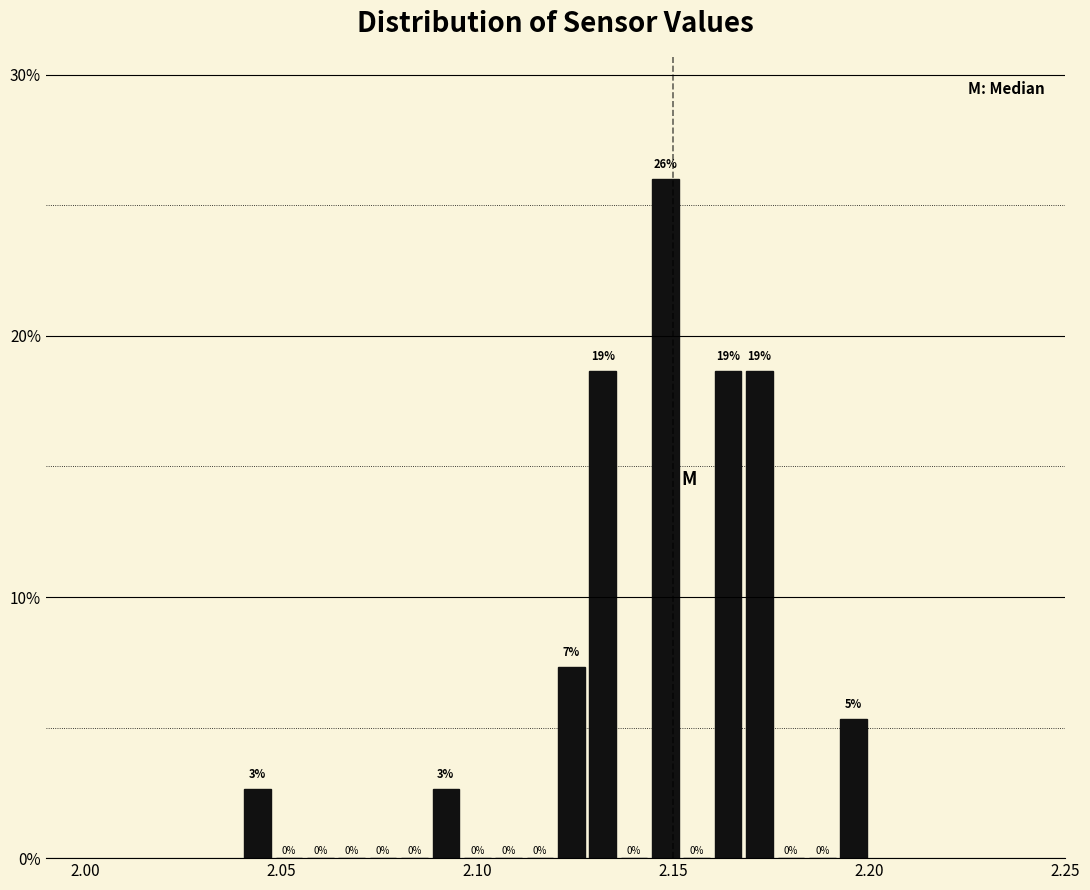

Around what value on the x-axis is the tallest bar? Give the approximate position of its centre, as read against the axis.

2.150